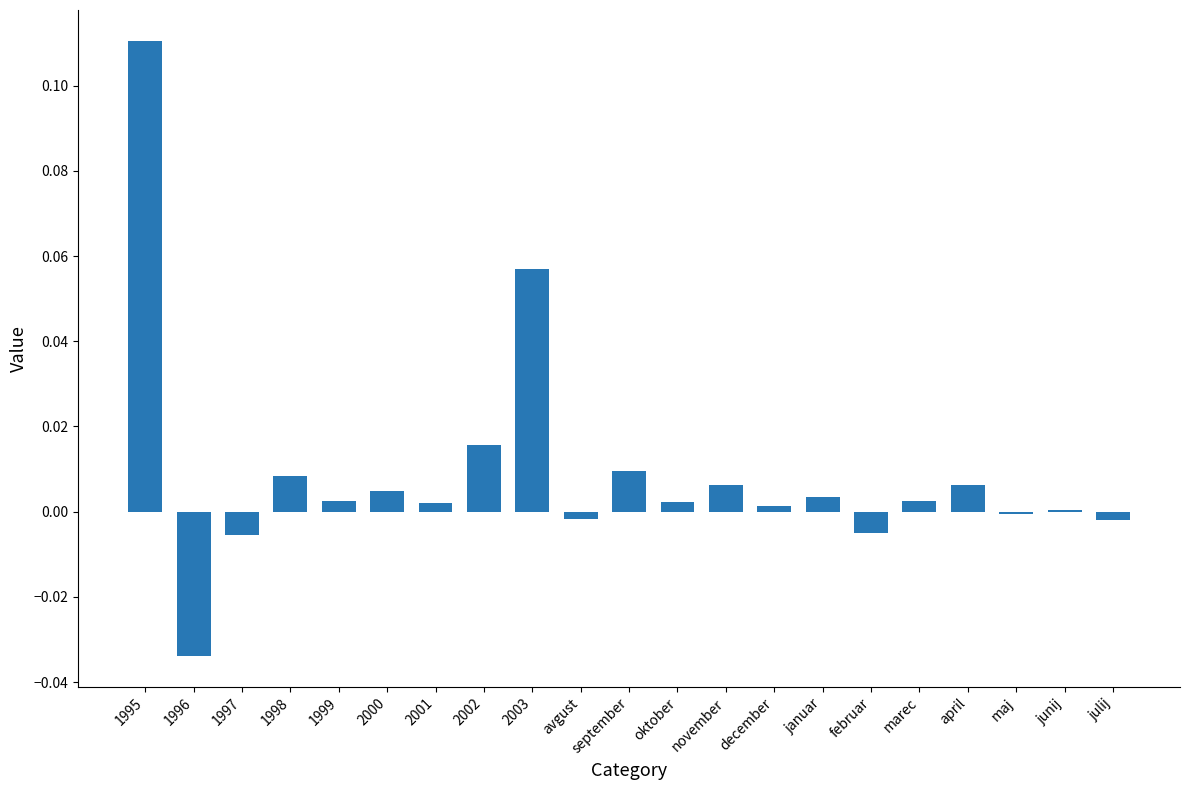

The chart shows a value of 0.0 at 2000. True or false?

True